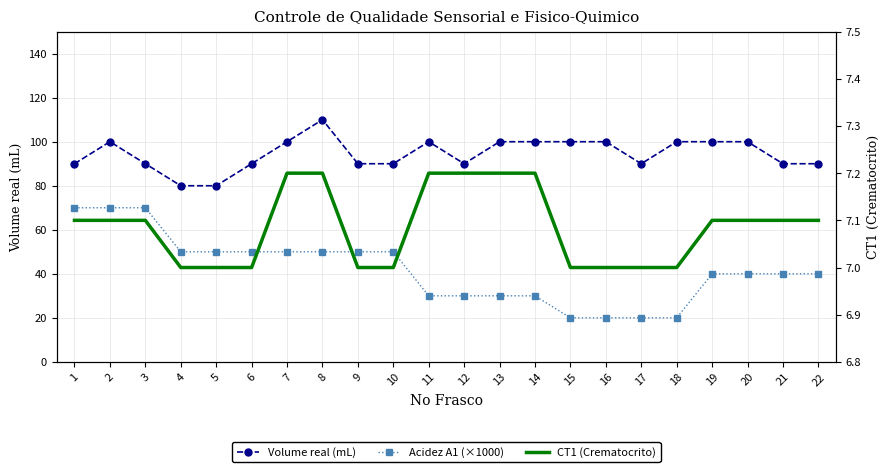

Which series has the largest total across all categories?

Volume real (mL)